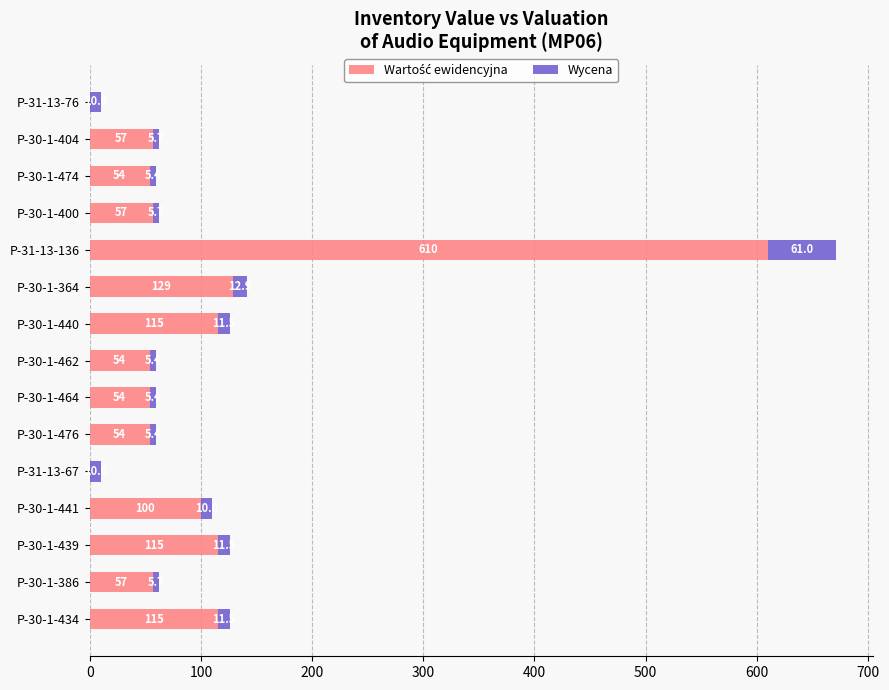

Count the number of data series in this chart.

2